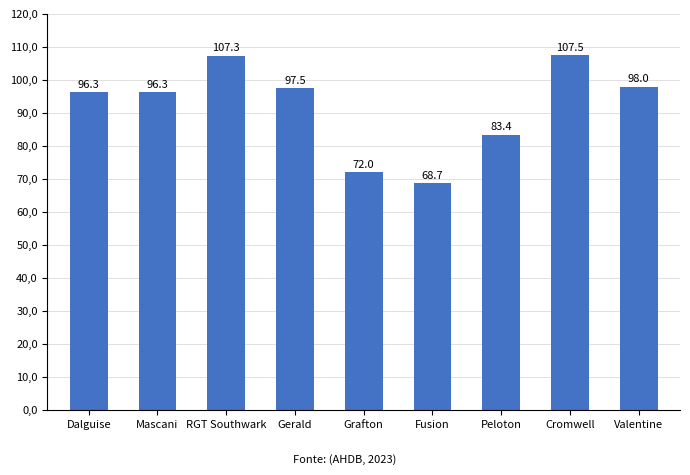

Are the bars horizontal?

No